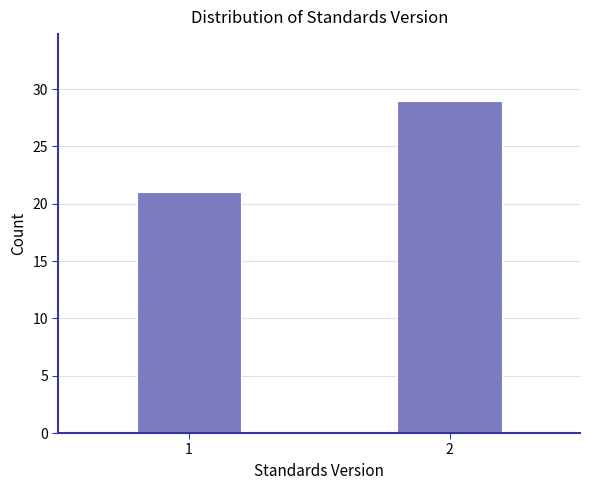

Reading right to left, what are all the values shown in this chart?

2=29	1=21